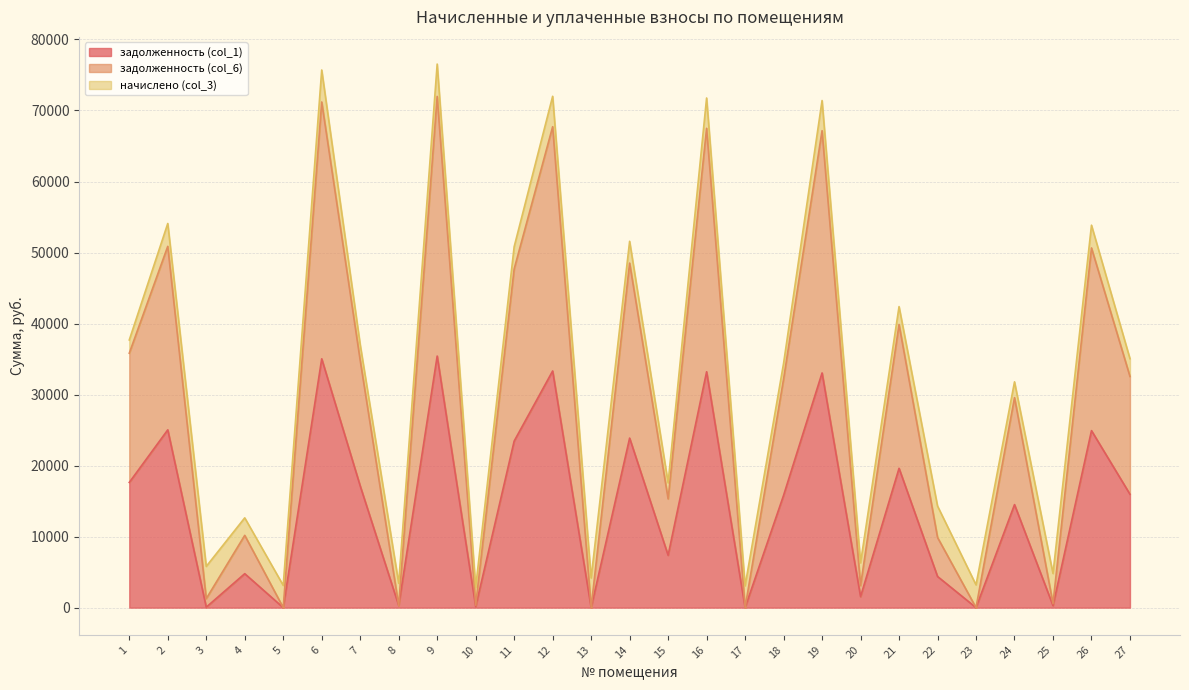

Which series has the largest range (max minus min)?

задолженность (col_6)